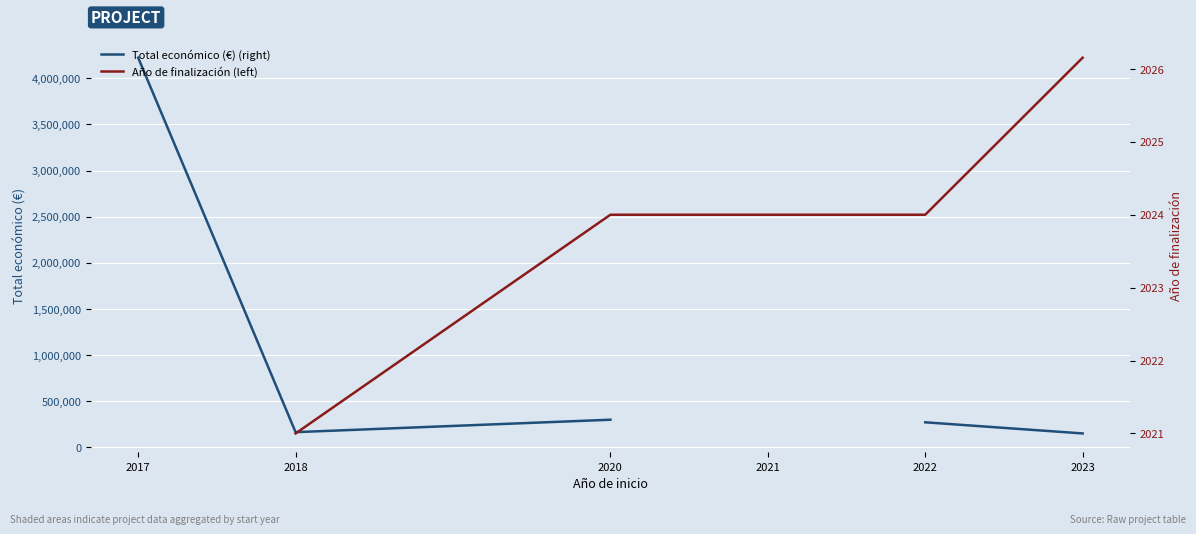

The value of Total económico (€) (right) at 2017 is 6397623.6. True or false?

False